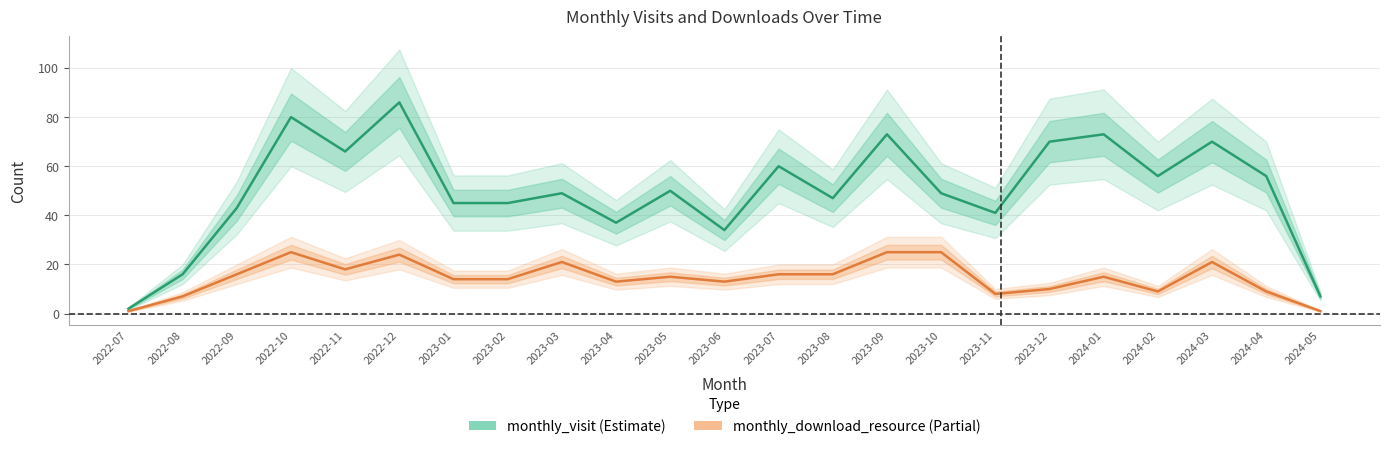

Read the monthly_download_resource value at 2024-03.

21